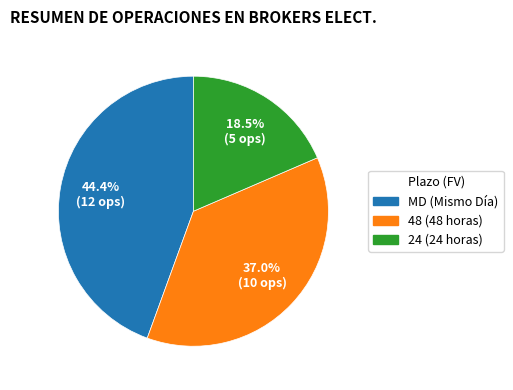

Is there a majority slice in this chart?

No